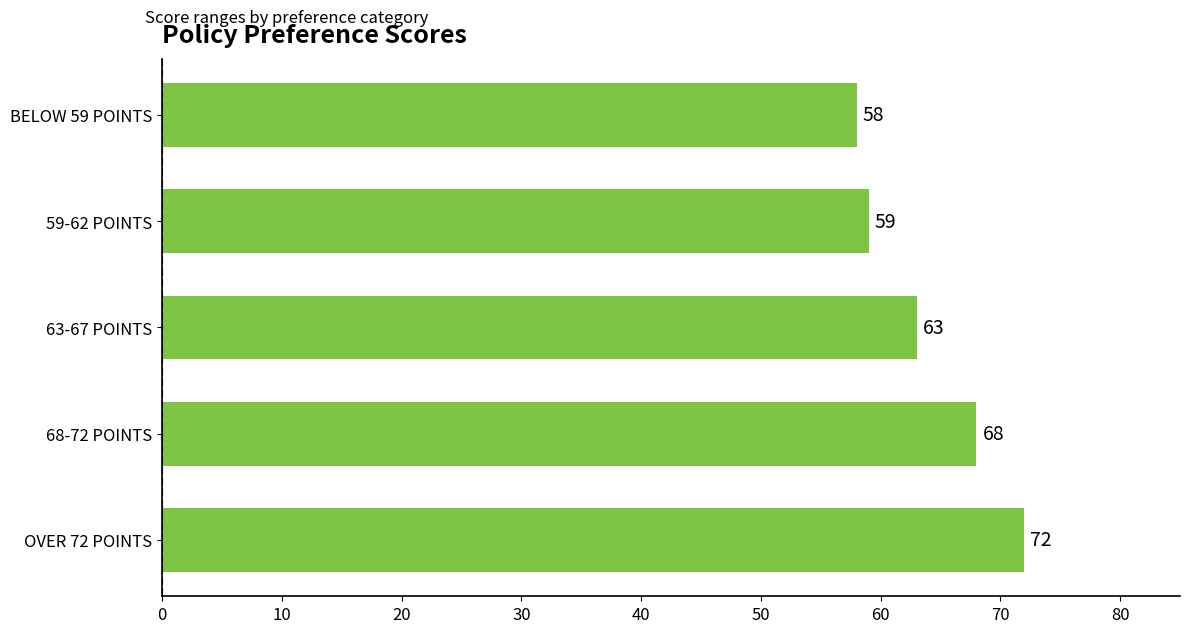

How many categories are shown in the chart?

5